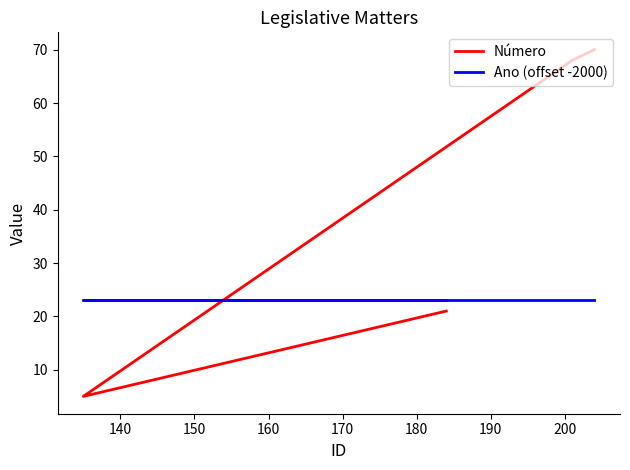

Is it true that Ano (offset -2000) equals 14 at 130?

False